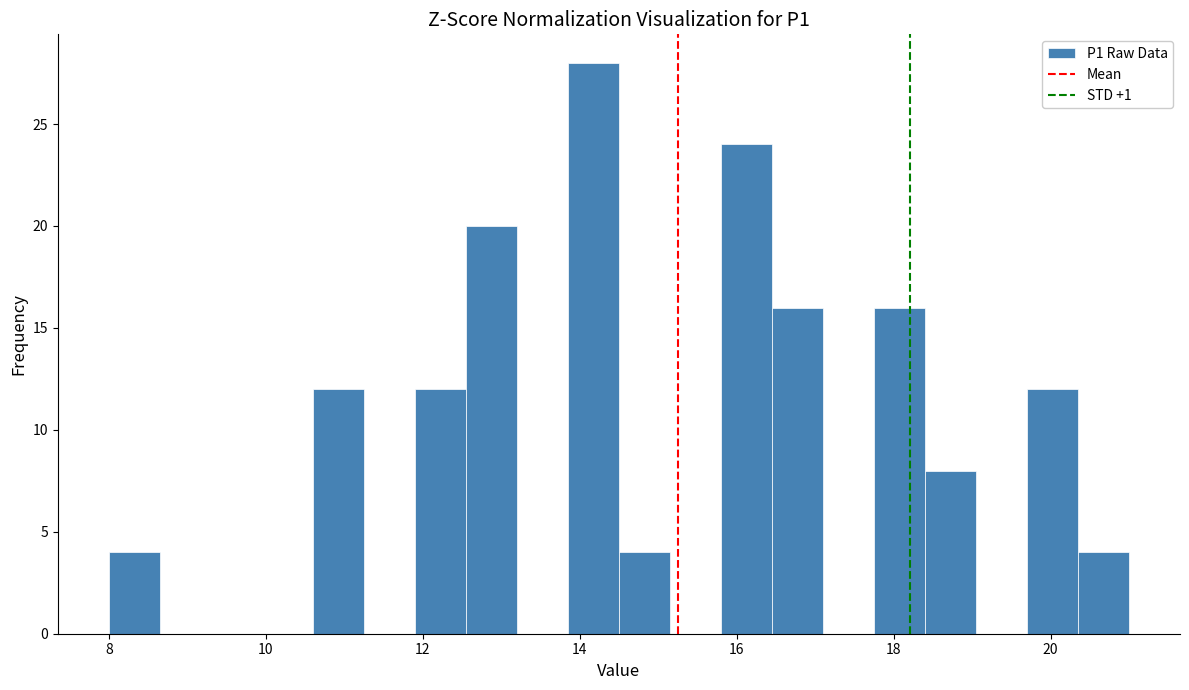

Around what value on the x-axis is the tallest bar? Give the approximate position of its centre, as read against the axis.

14.2